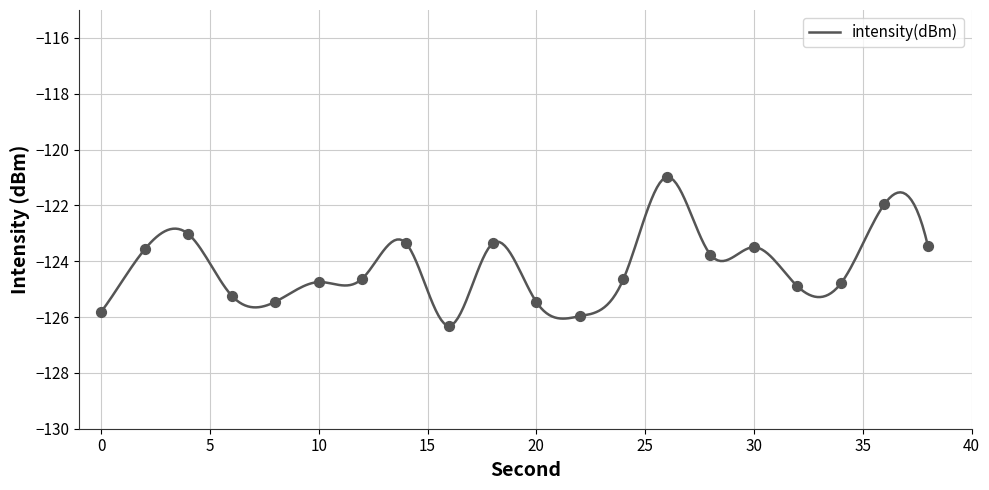

Which has a higher value, 12 or 8?

12